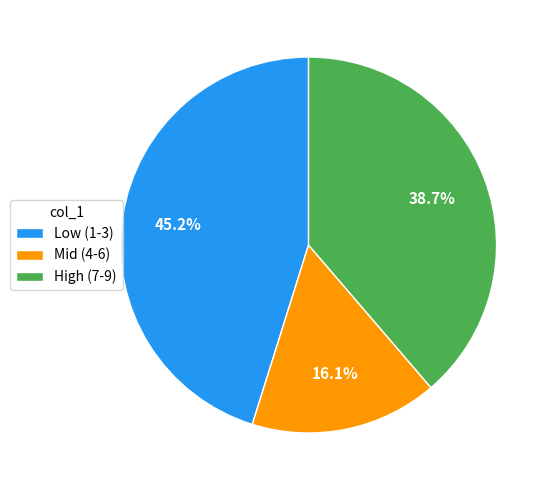

Count the number of slices in the pie.

3